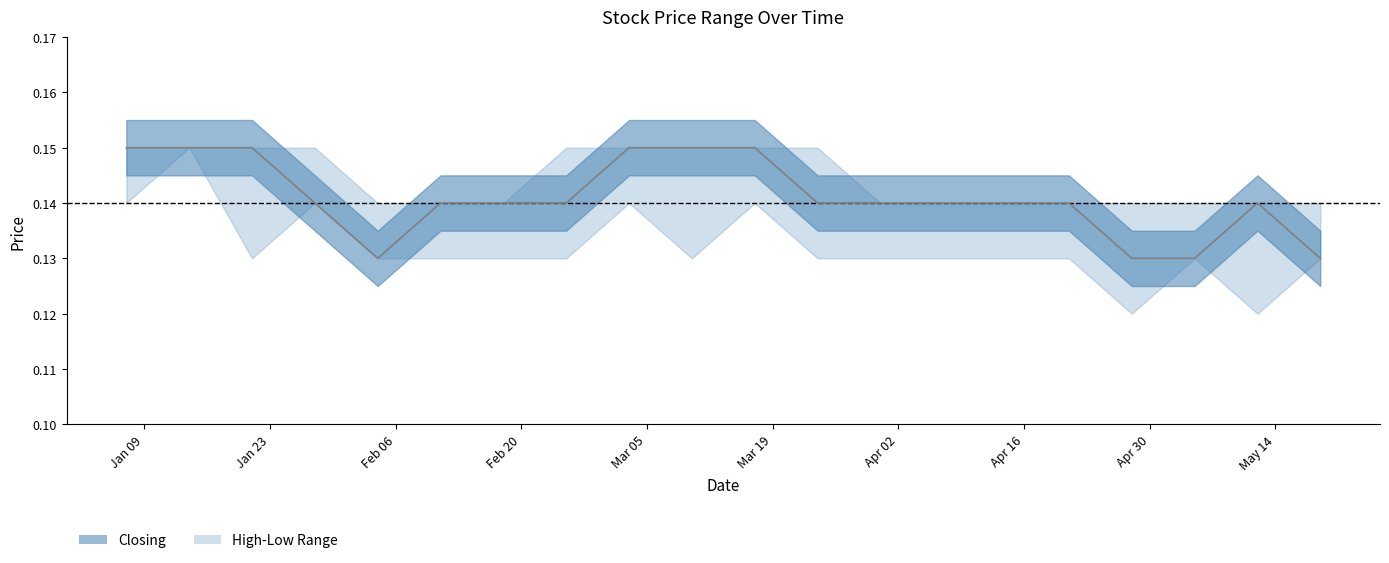

Reading left to right, list all the values displayed in this chart.

High: 0.1	0.1	0.1	0.1	0.1	0.1	0.1	0.1	0.1	0.1	0.1	0.1	0.1	0.1	0.1	0.1	0.1	0.1	0.1	0.1
Closing: 0.1	0.1	0.1	0.1	0.1	0.1	0.1	0.1	0.1	0.1	0.1	0.1	0.1	0.1	0.1	0.1	0.1	0.1	0.1	0.1
Low: 0.1	0.1	0.1	0.1	0.1	0.1	0.1	0.1	0.1	0.1	0.1	0.1	0.1	0.1	0.1	0.1	0.1	0.1	0.1	0.1